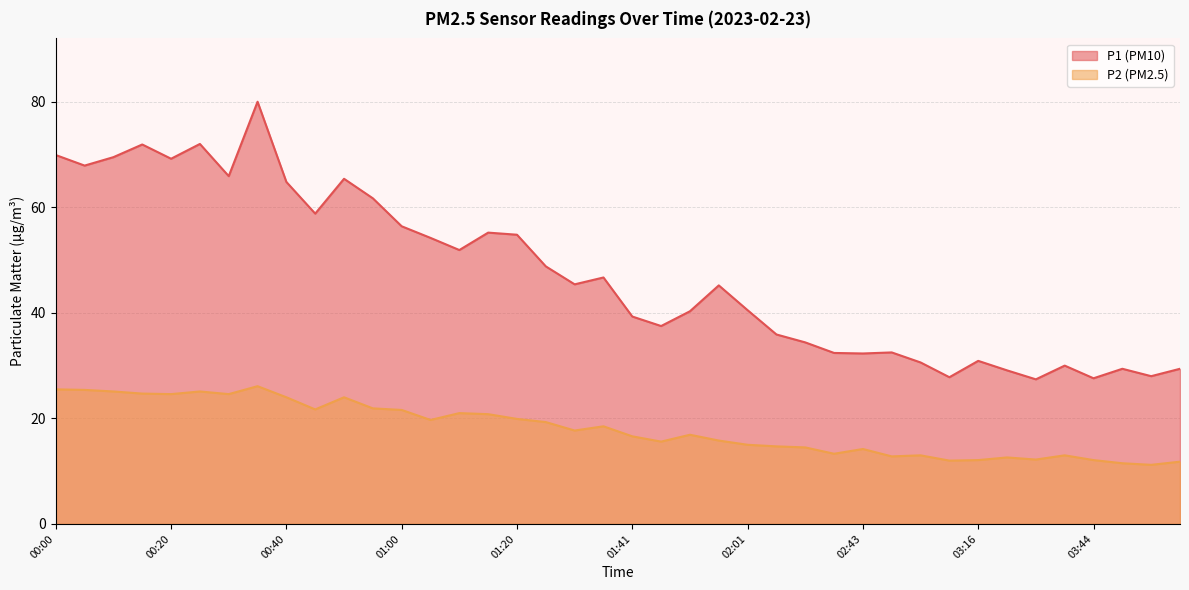

What is the approximate value of P2 at 01:15?

20.8